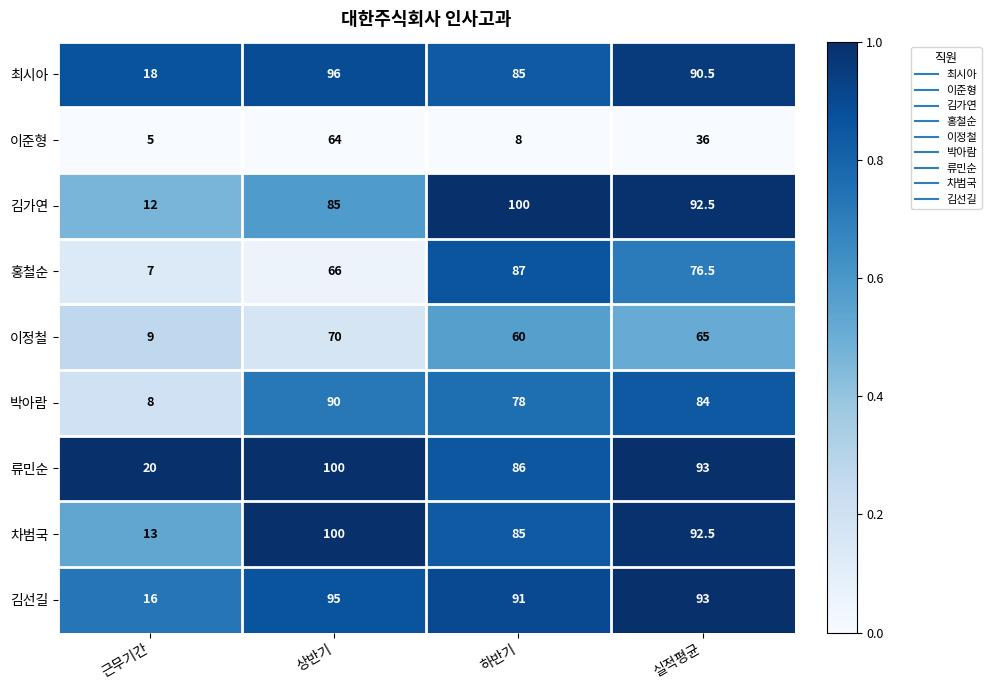

Which series has the largest total across all categories?

류민순